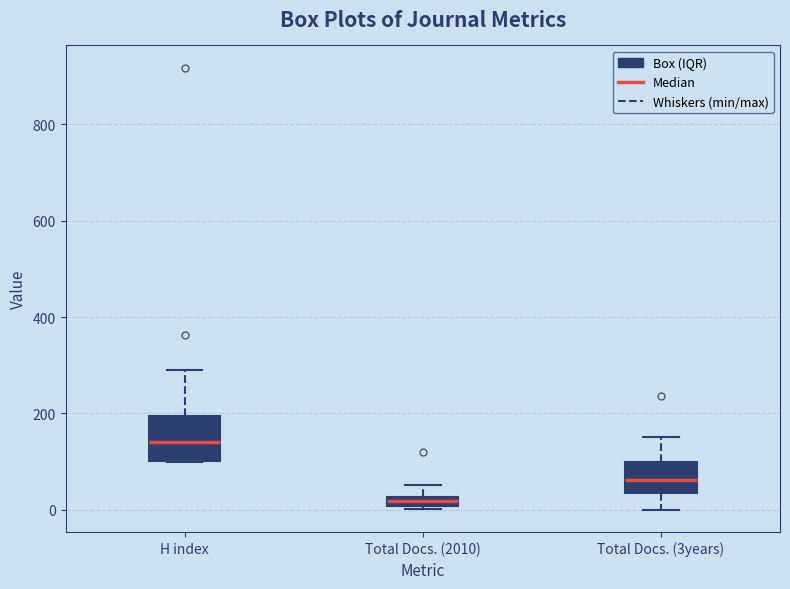

Which box is the tallest, from its lower edge to its upper edge?

H index